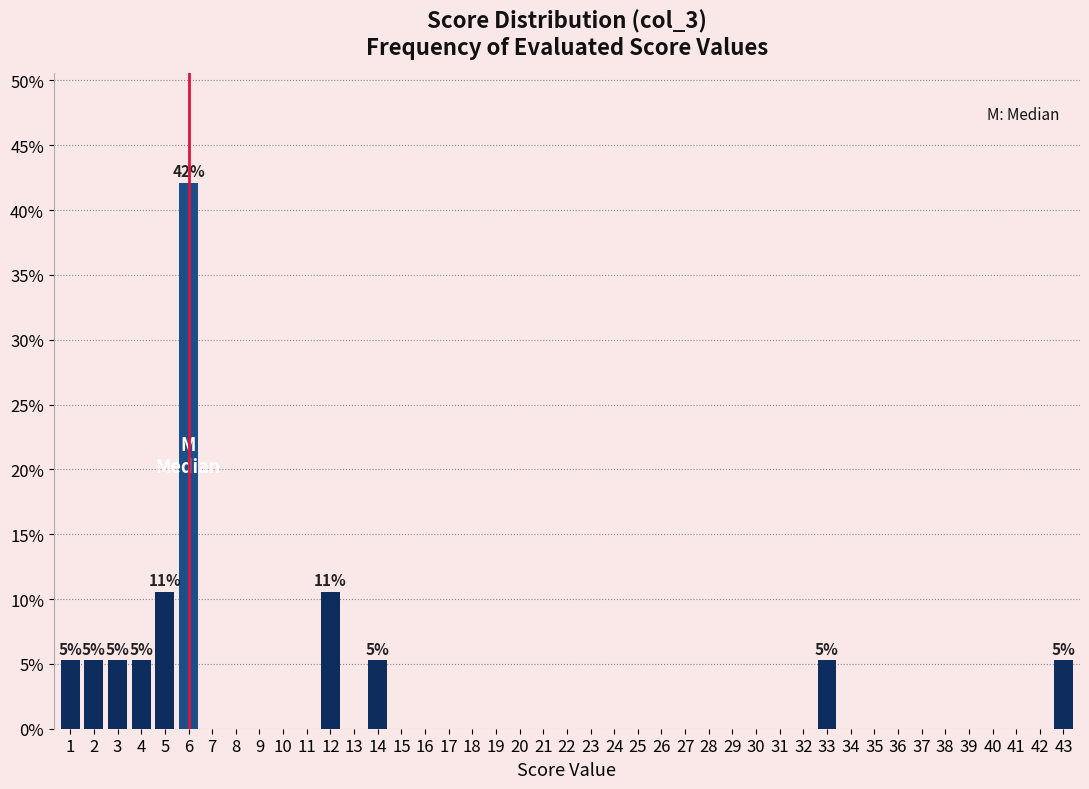

What is the maximum value shown in the chart?

42.1